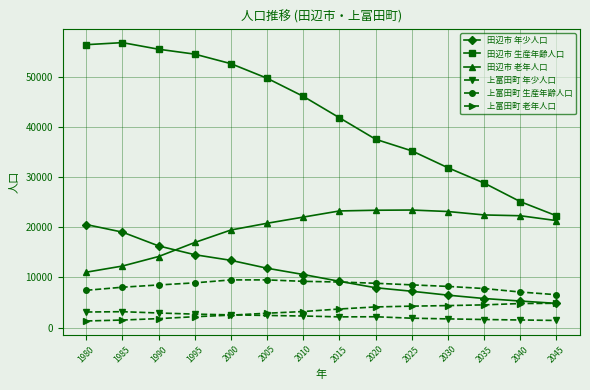

What is the highest value of the 田辺市 老年人口 series?

23470